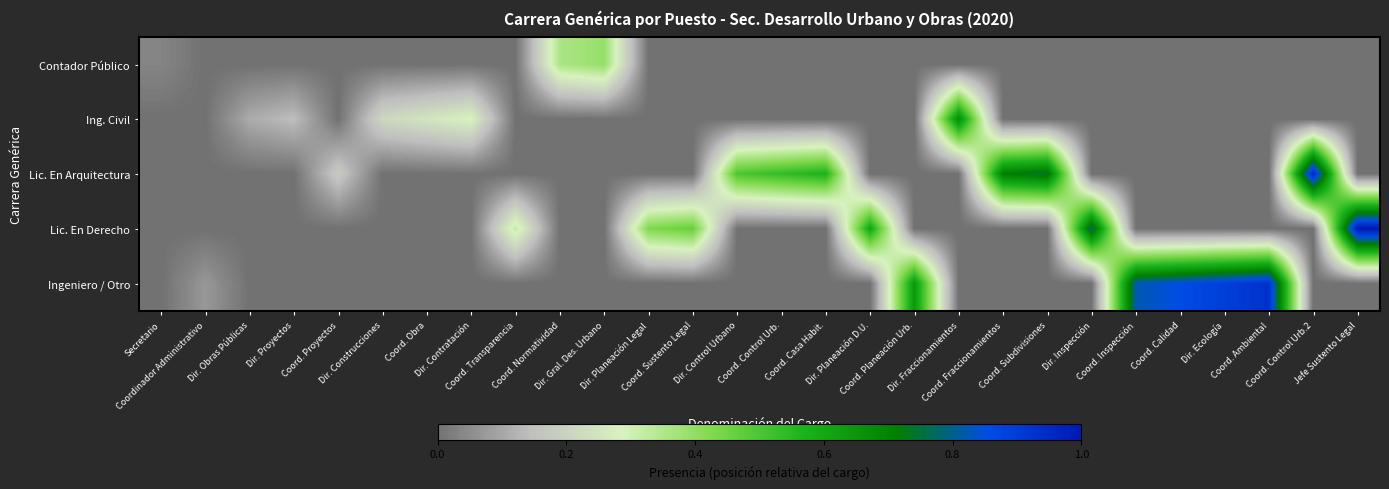

Rank the series at Dir. Proyectos from lowest to highest value.

Contador Público, Lic. En Arquitectura, Lic. En Derecho, Ingeniero / Otro, Ing. Civil